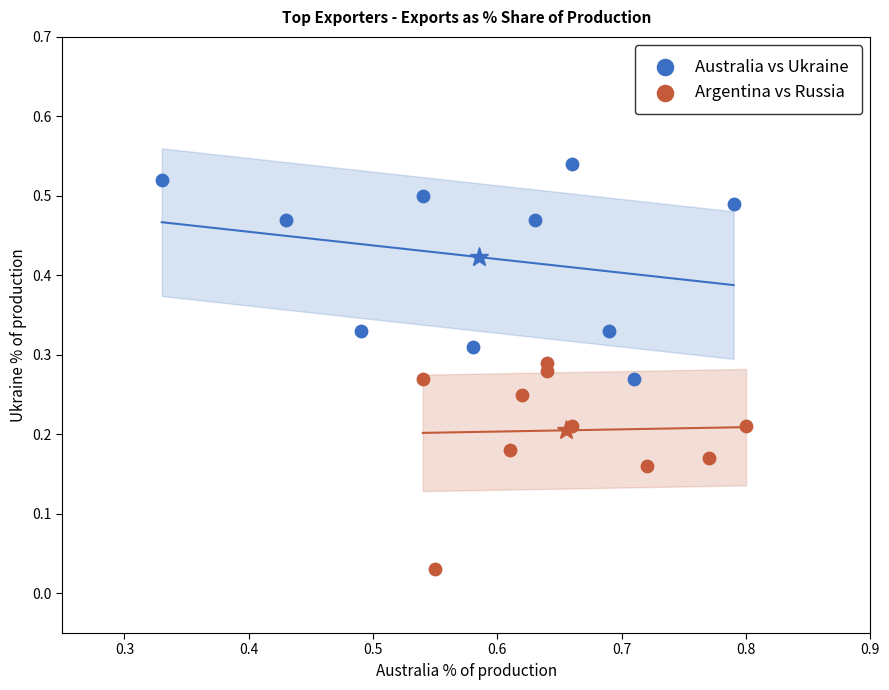

Which series reaches the maximum Y coordinate?

Australia vs Ukraine